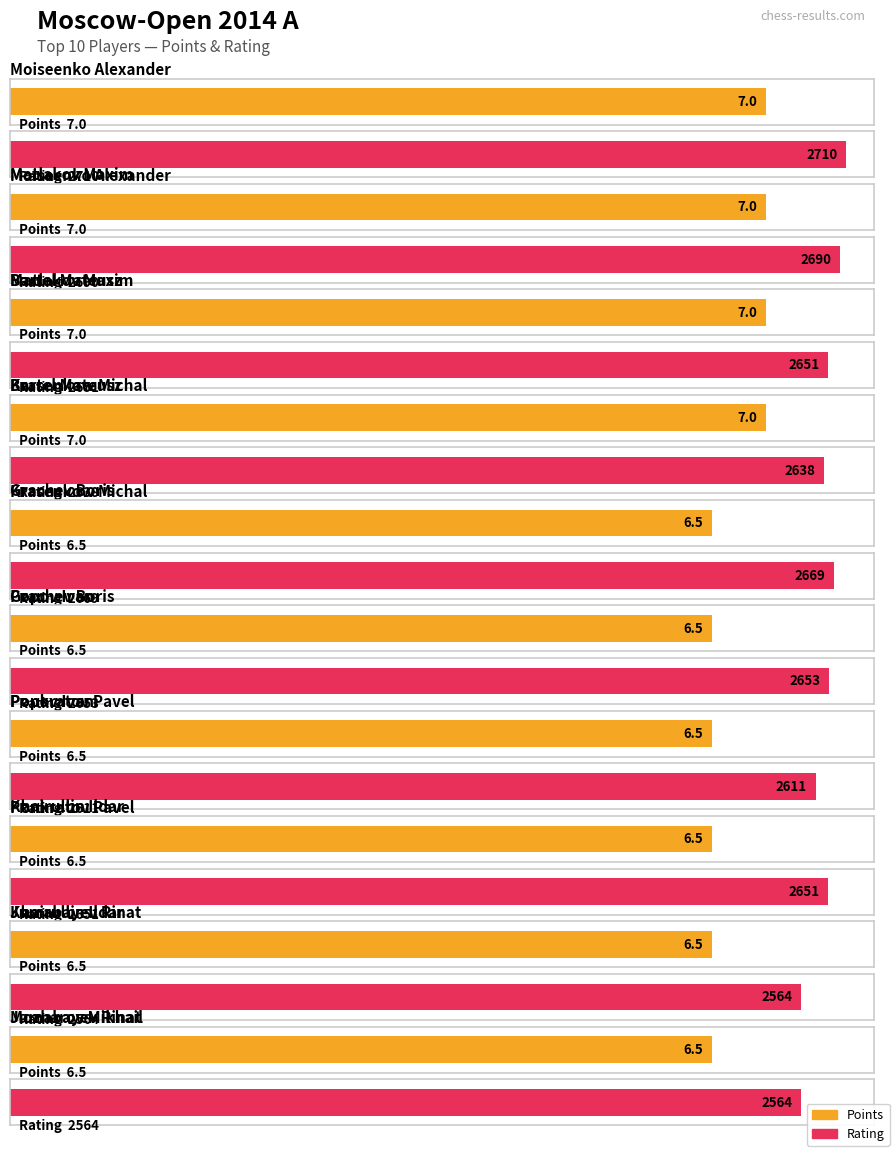

Rank the categories by Points value from lowest to highest.

Grachev Boris, Popov Ivan, Ponkratov Pavel, Khairullin Ildar, Jumabayev Rinat, Mozharov Mikhail, Moiseenko Alexander, Matlakov Maxim, Bartel Mateusz, Krasenkow Michal